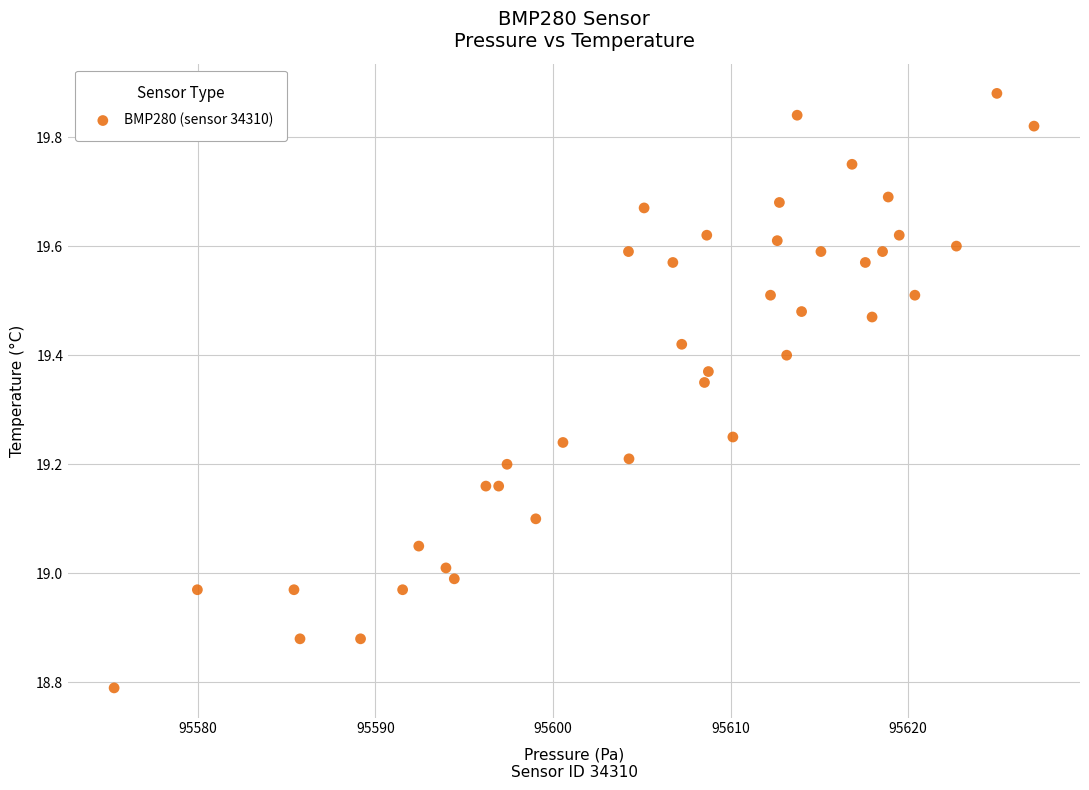

What is the range of X values (max minus min)?

51.8